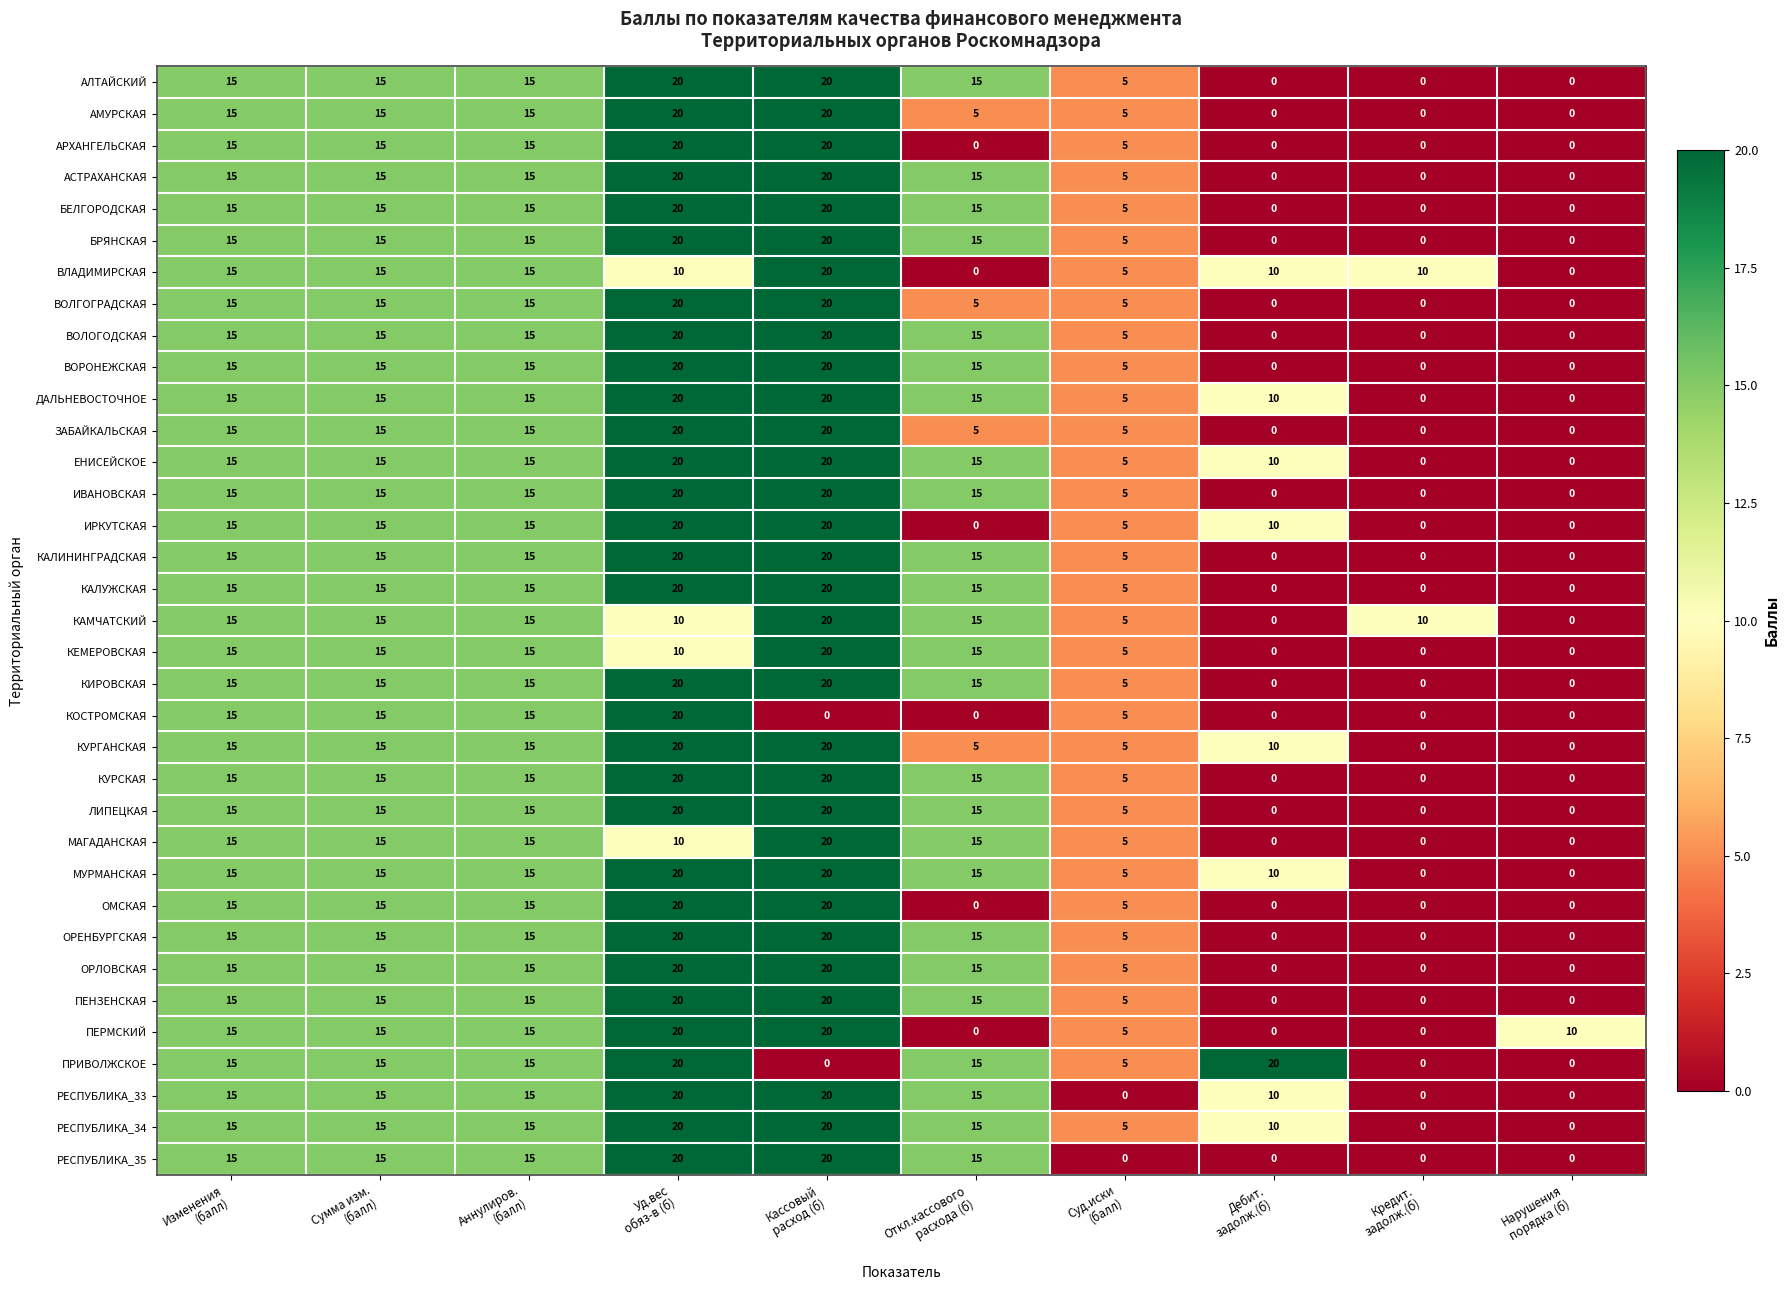

How many ИВАНОВСКАЯ values are between 0 and 15?

8